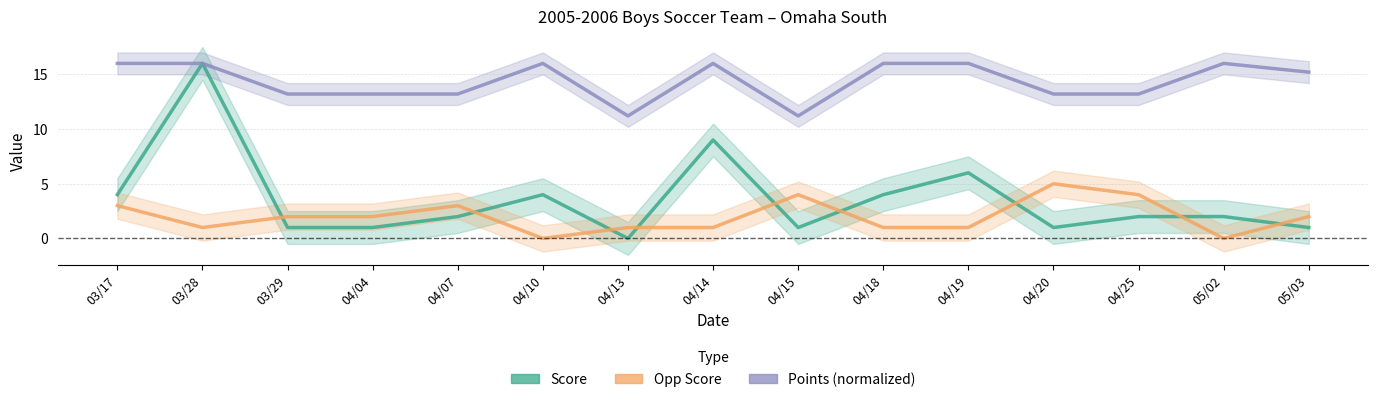

What is the value of the Points (normalized) point at the 2nd from the left?

16.0